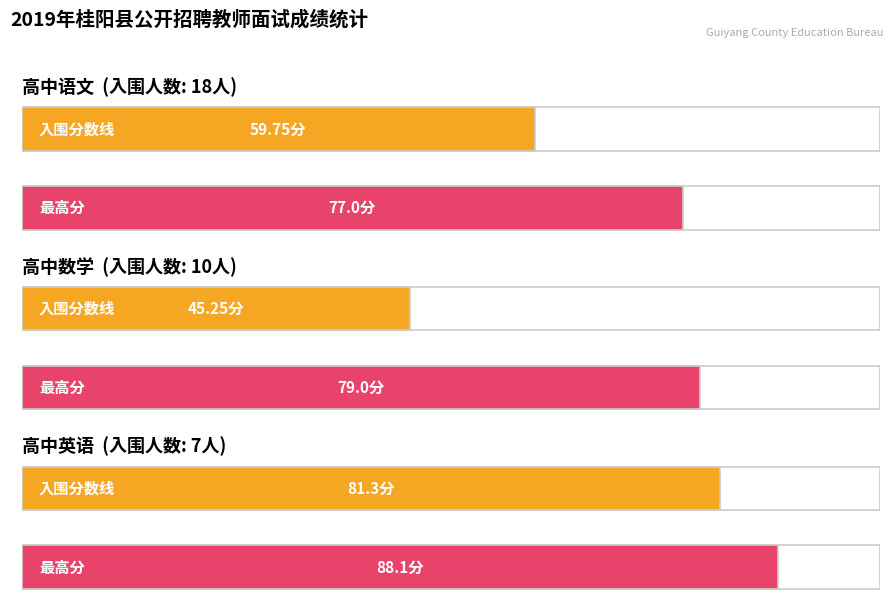

Is it true that 高中数学 equals 10.0 at 0?

True